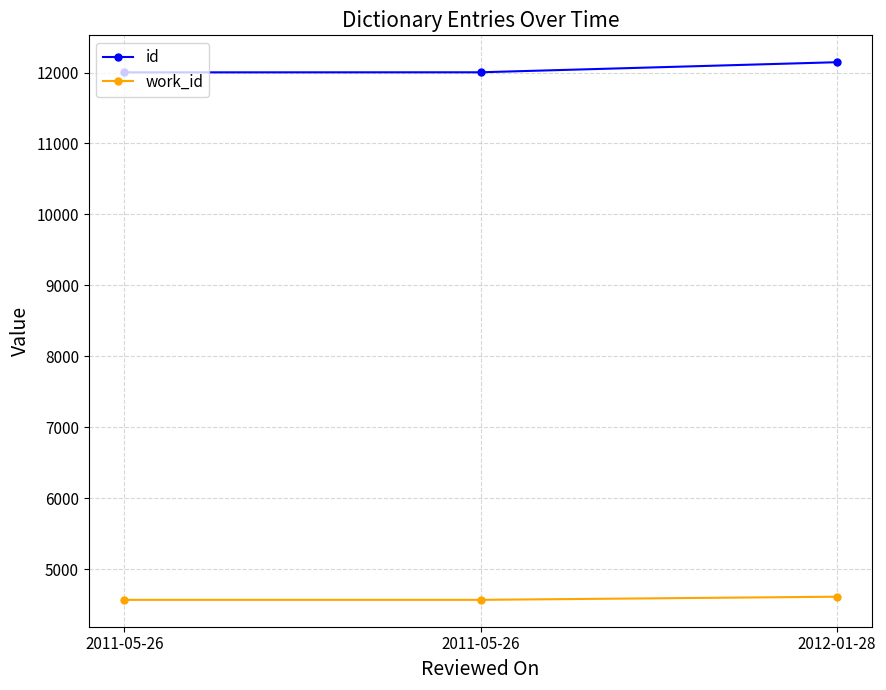

Where does the id series first go above 12003?

2012-01-28